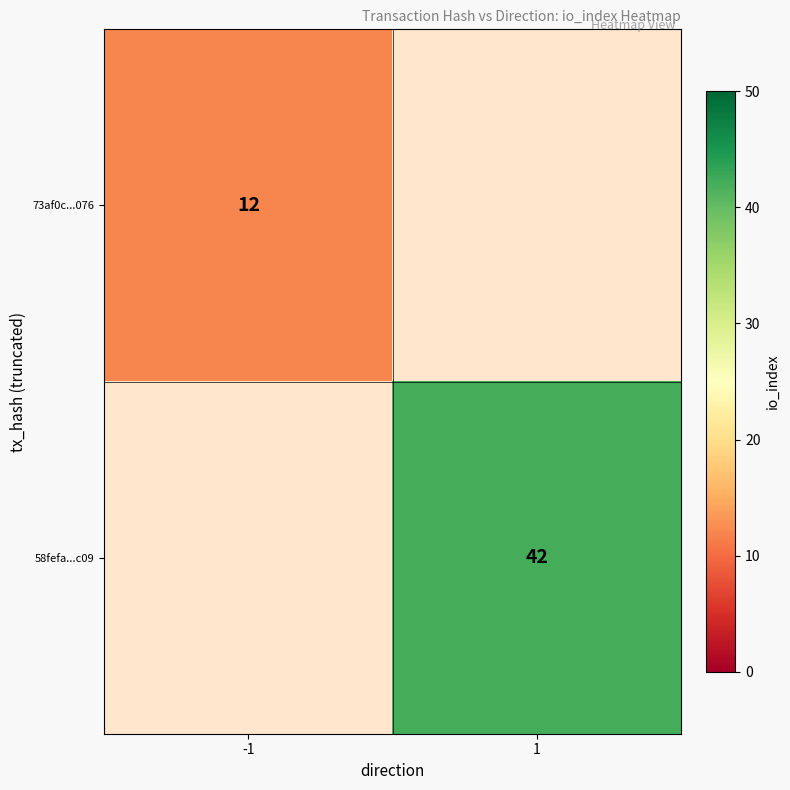

The 73af0c...076 series shows 16 at -1. True or false?

False